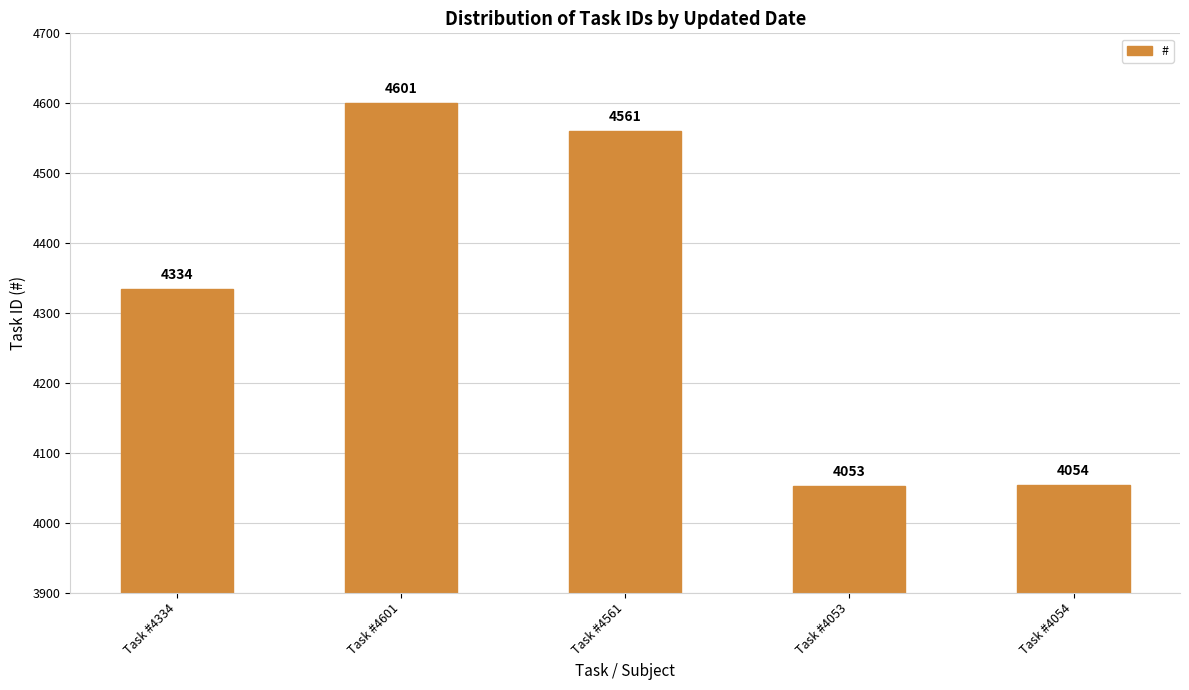

What is the difference between the values at Task #4334 and Task #4054?

280